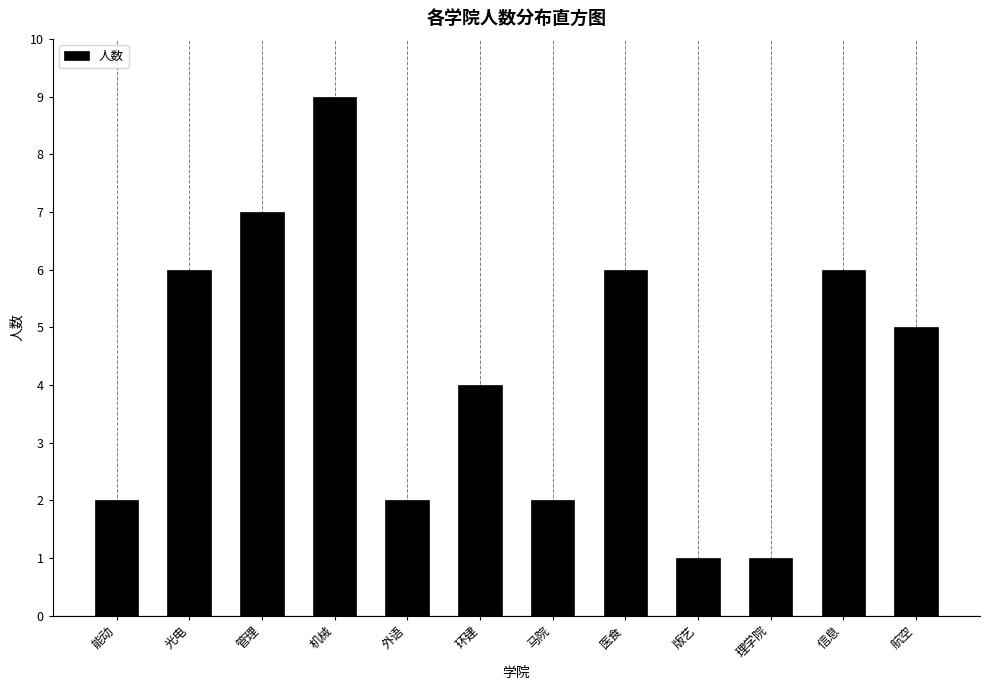

Reading right to left, transcribe all the data shown in this chart.

5	6	1	1	6	2	4	2	9	7	6	2